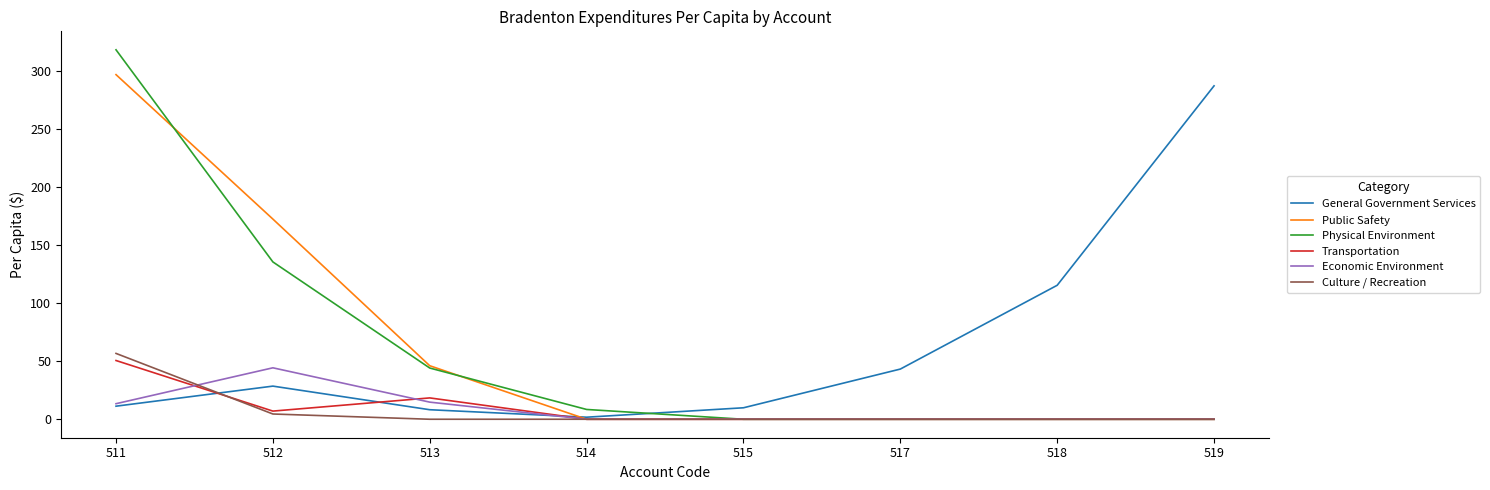

What is the difference between the highest and lowest values at 519?

287.5